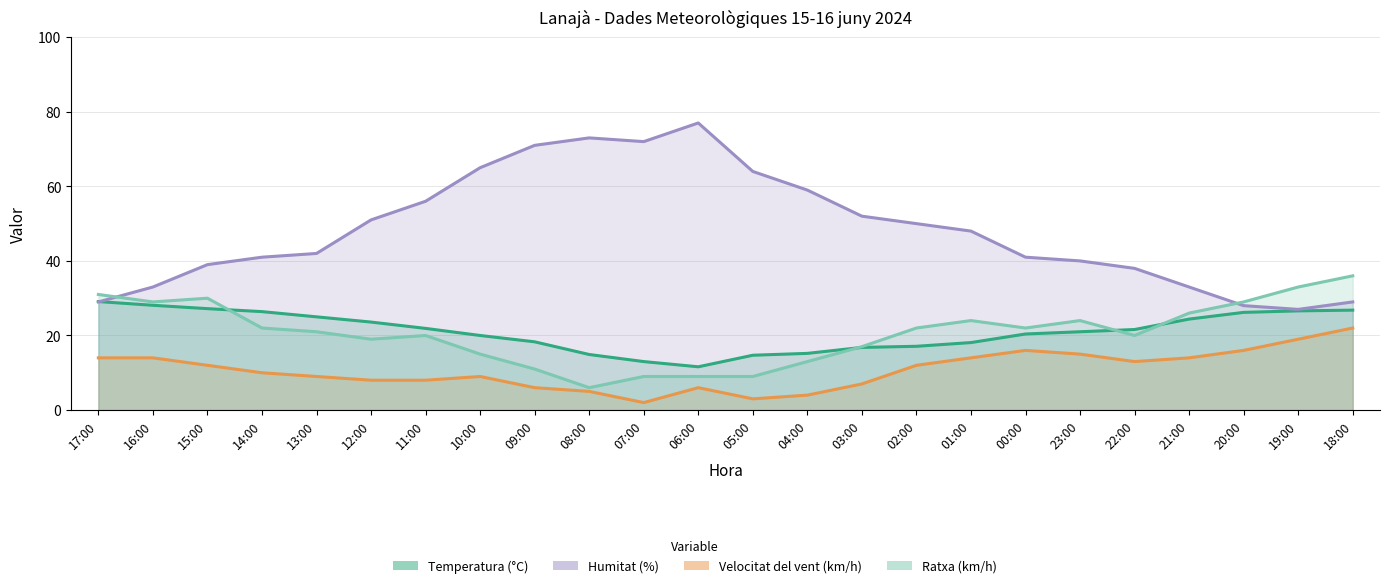

What value does the Temperatura (°C) series have at 02:00?

17.1